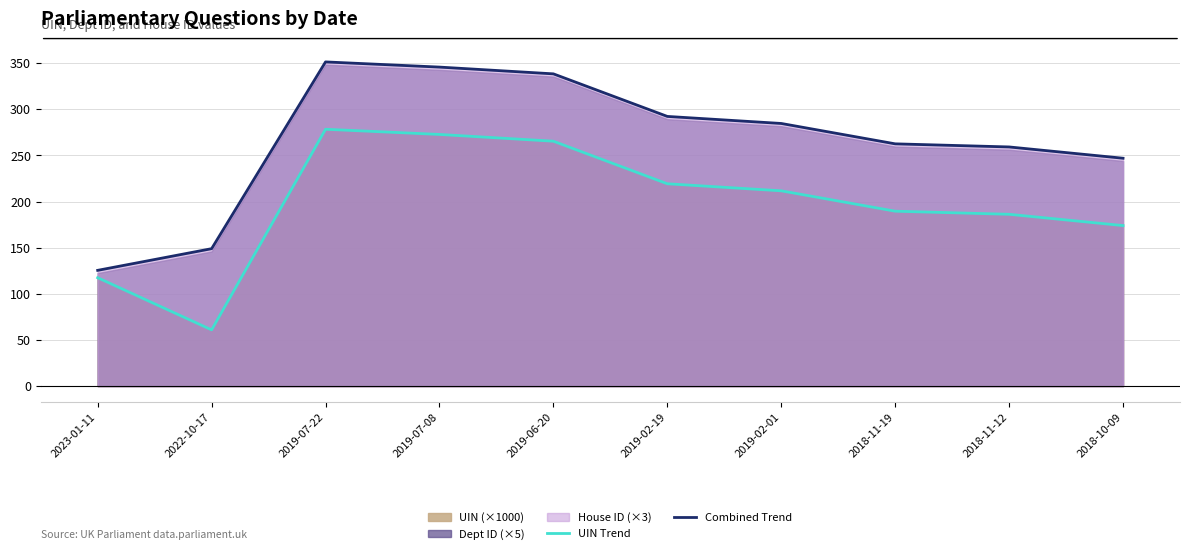

What is the sum of the UIN Trend values at 2019-02-01 and 2018-10-09?

385.6